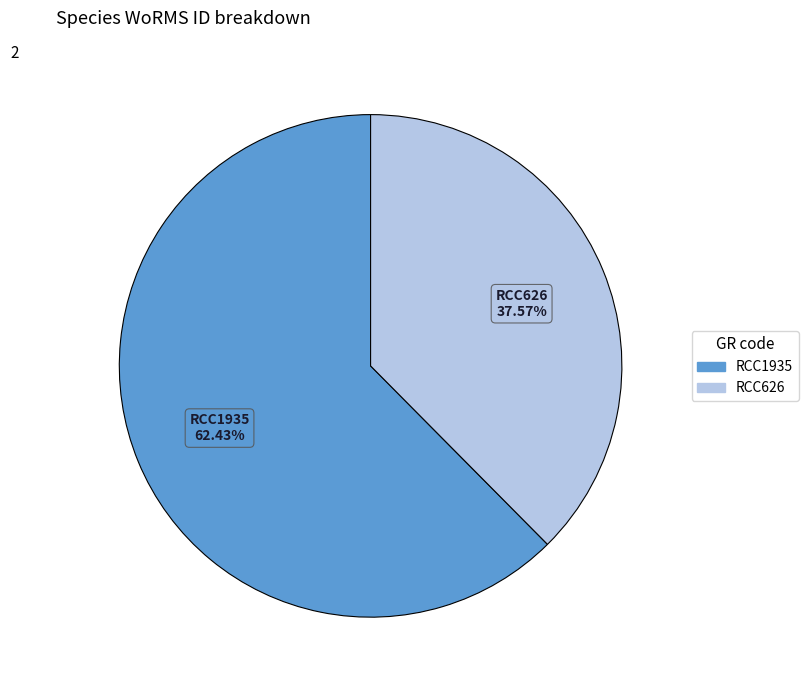

To the nearest percent, what is the difference between the RCC626 and RCC1935 slice percentages?

25%